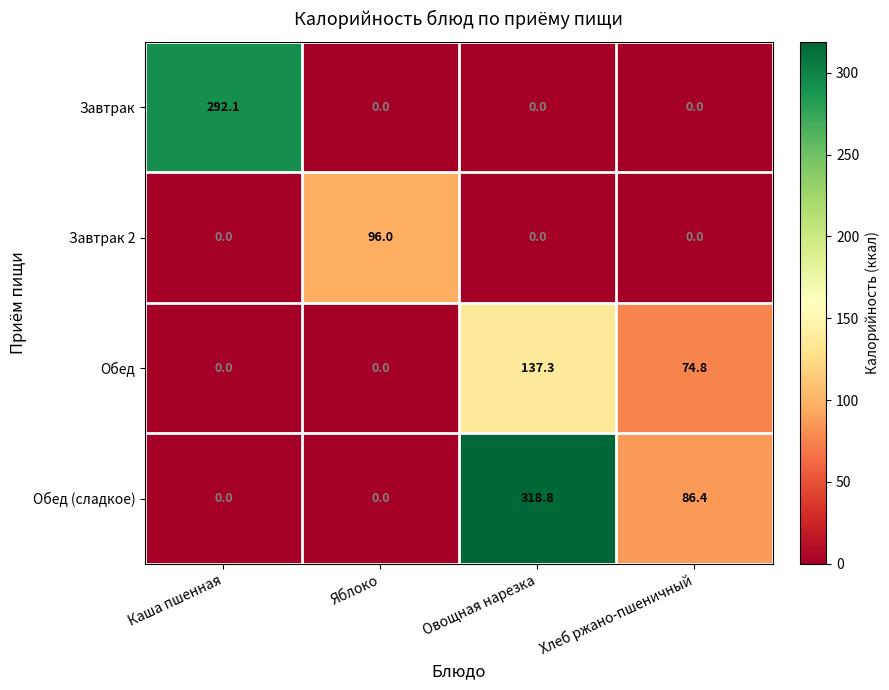

Which series changed the most between Овощная нарезка and Хлеб ржано-пшеничный?

Обед (сладкое)